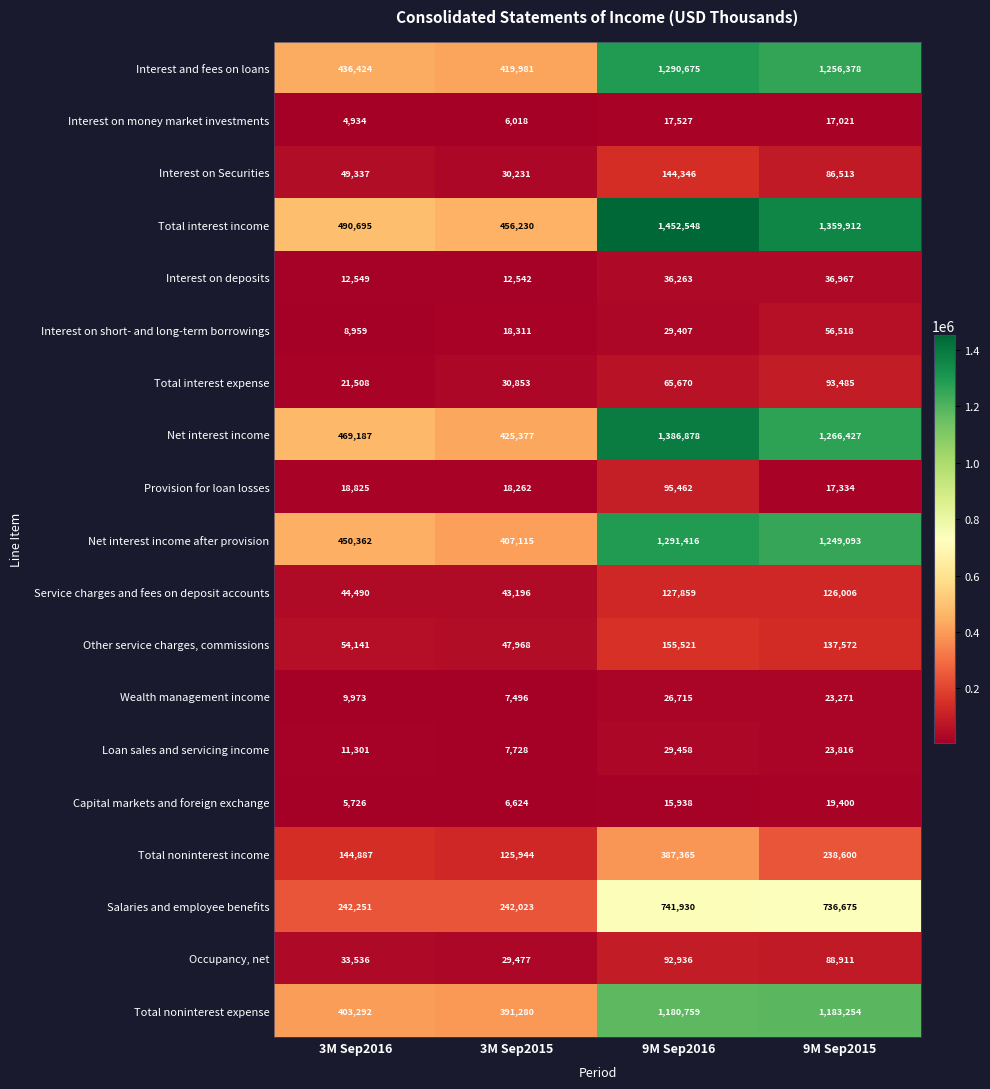

What is the difference between the Interest on money market investments values at 9M Sep2015 and 9M Sep2016?

506